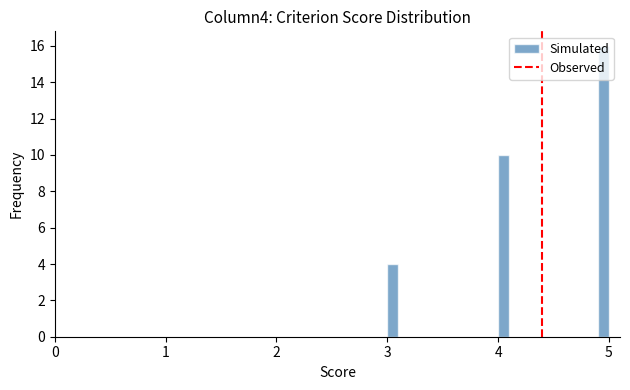

Read against the x-axis, roughly where is the centre of the tallest bar?

5.0